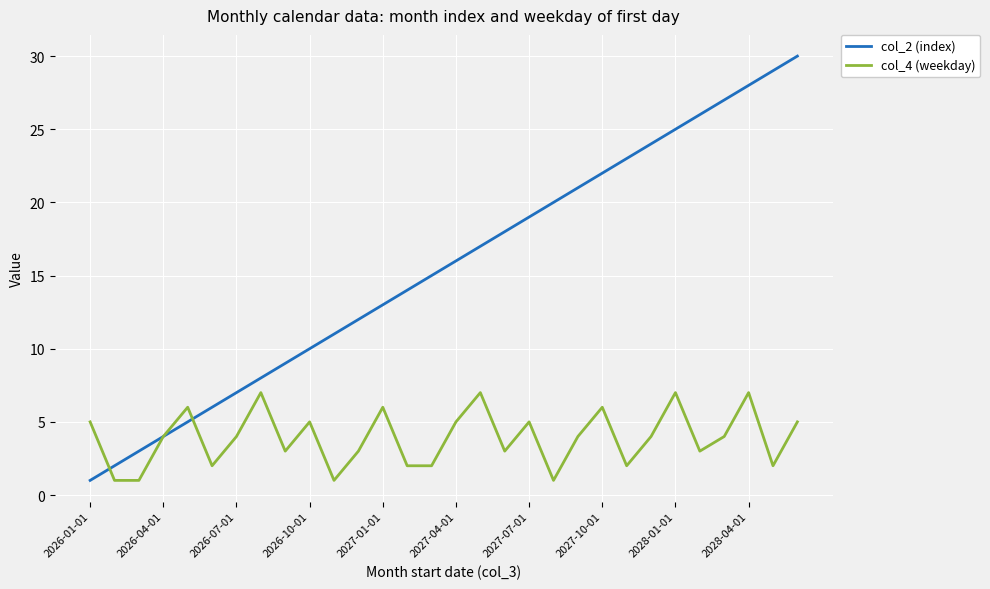

List the series in order of their overall mean, highest first.

col_2 (index), col_4 (weekday)